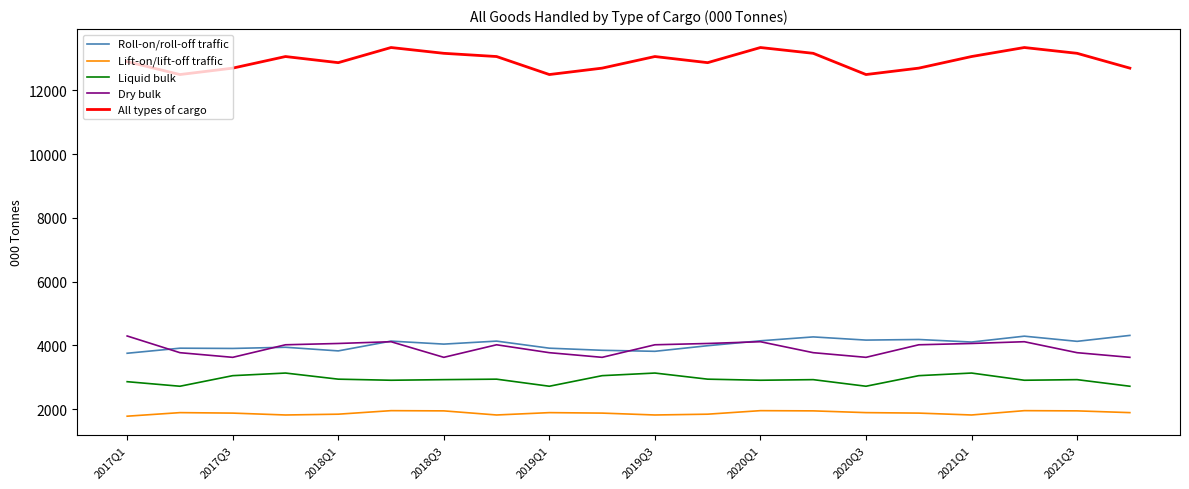

True or false: Liquid bulk and Roll-on/roll-off traffic cross at least once.

False